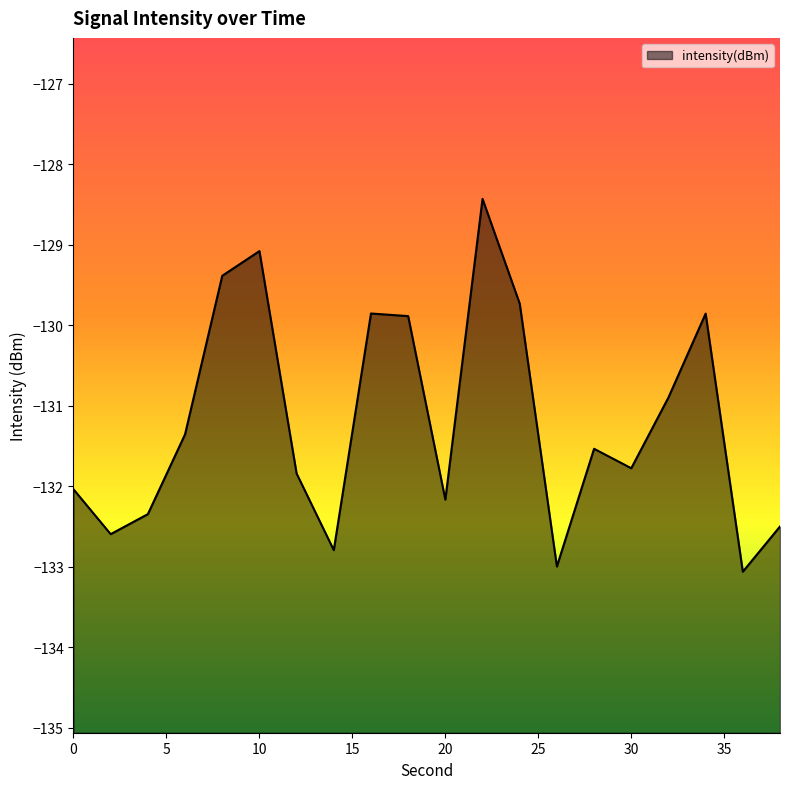

What is the sum of the values at 38 and 28?

-264.0